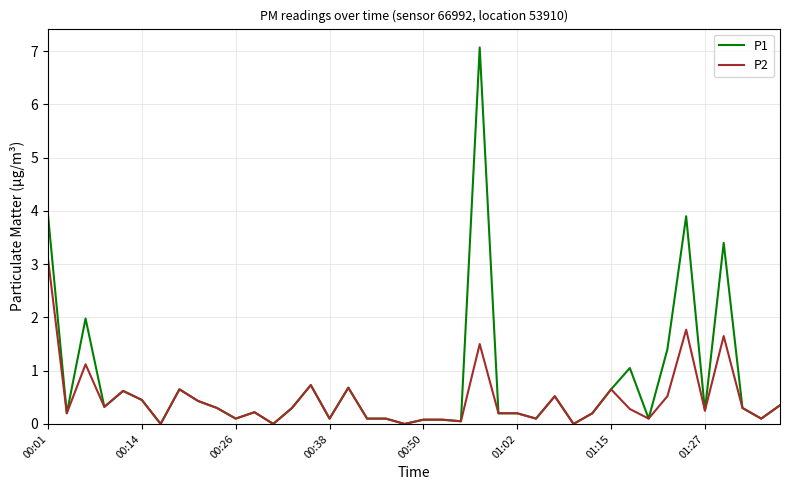

Which series has the widest spread of values?

P1